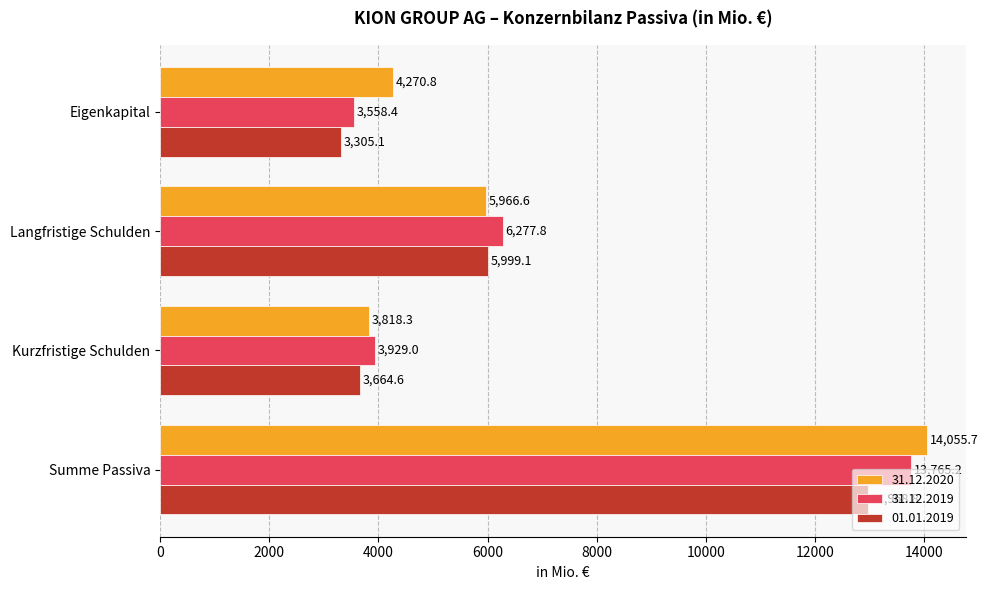

List the series in order of their peak value, lowest first.

01.01.2019, 31.12.2019, 31.12.2020